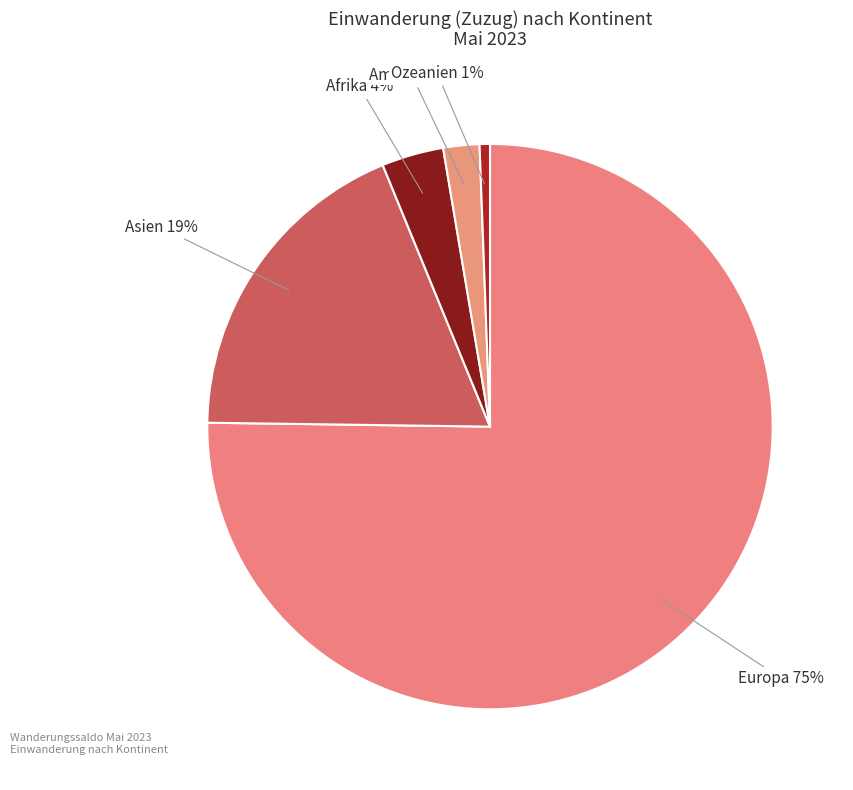

How many slices are in this pie chart?

5